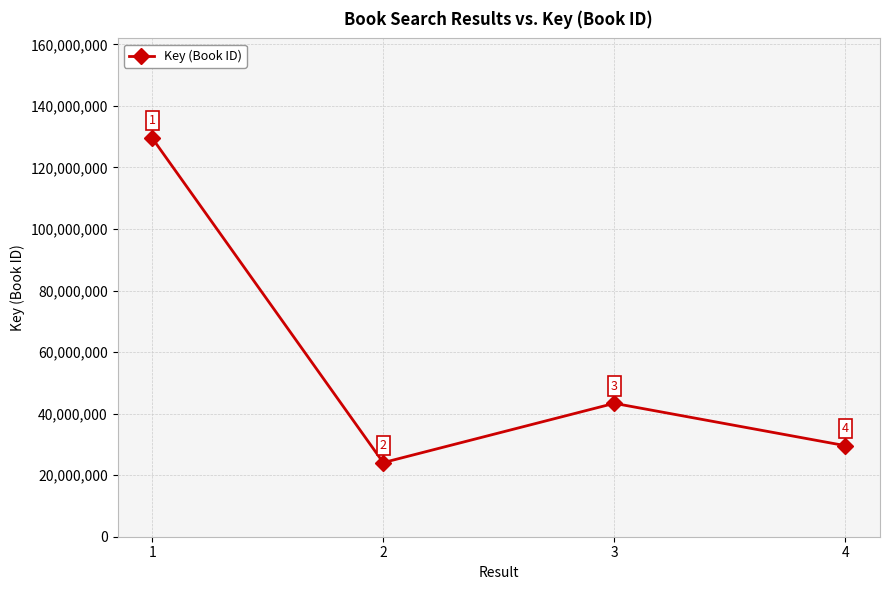

Is it true that the value at 2 is 14987488?

False